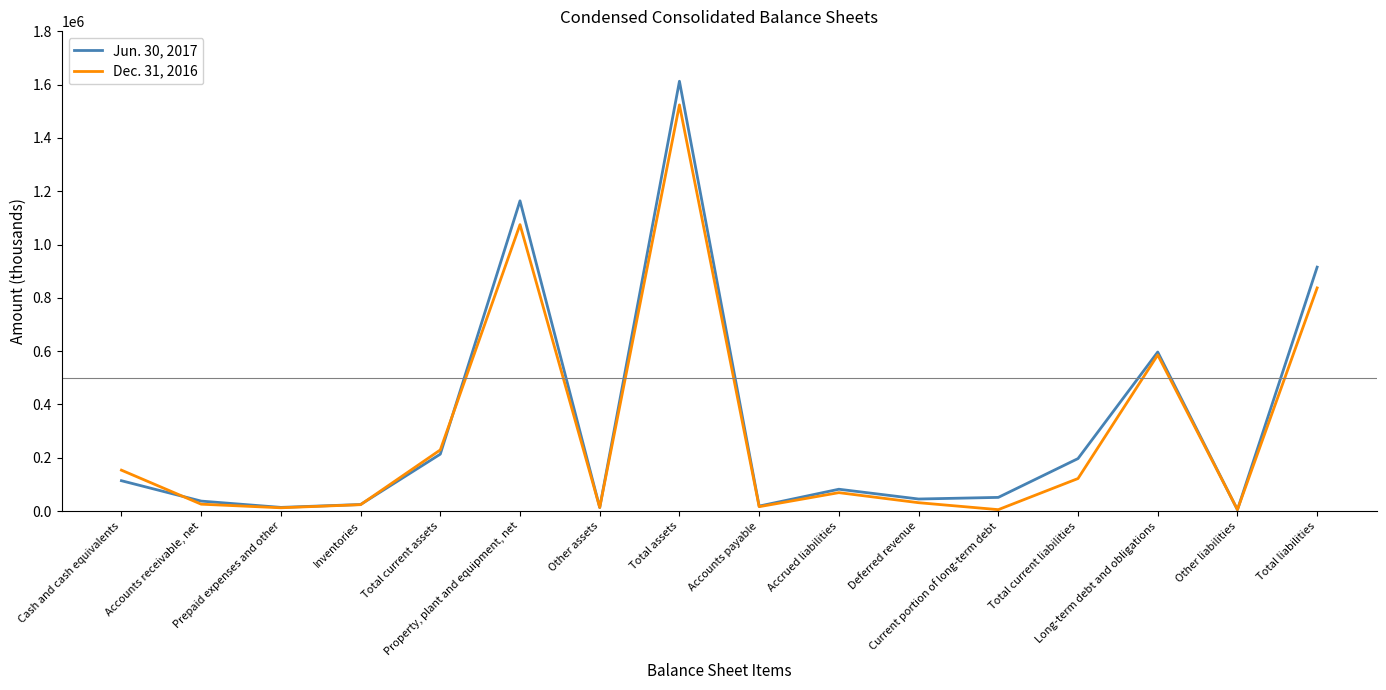

True or false: Dec. 31, 2016 and Jun. 30, 2017 intersect in this chart.

True